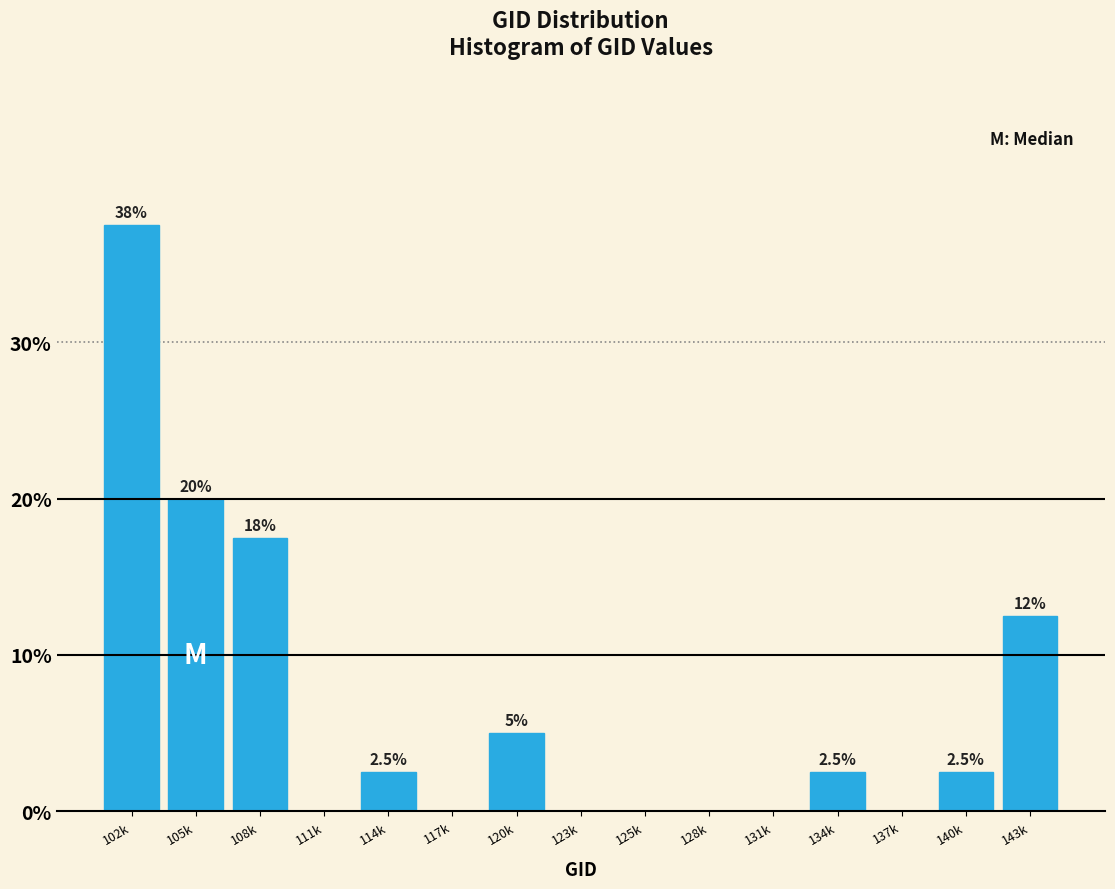

Reading left to right, list all the values displayed in this chart.

102k=37.5	105k=20.0	108k=17.5	111k=0.0	114k=2.5	117k=0.0	120k=5.0	123k=0.0	125k=0.0	128k=0.0	131k=0.0	134k=2.5	137k=0.0	140k=2.5	143k=12.5